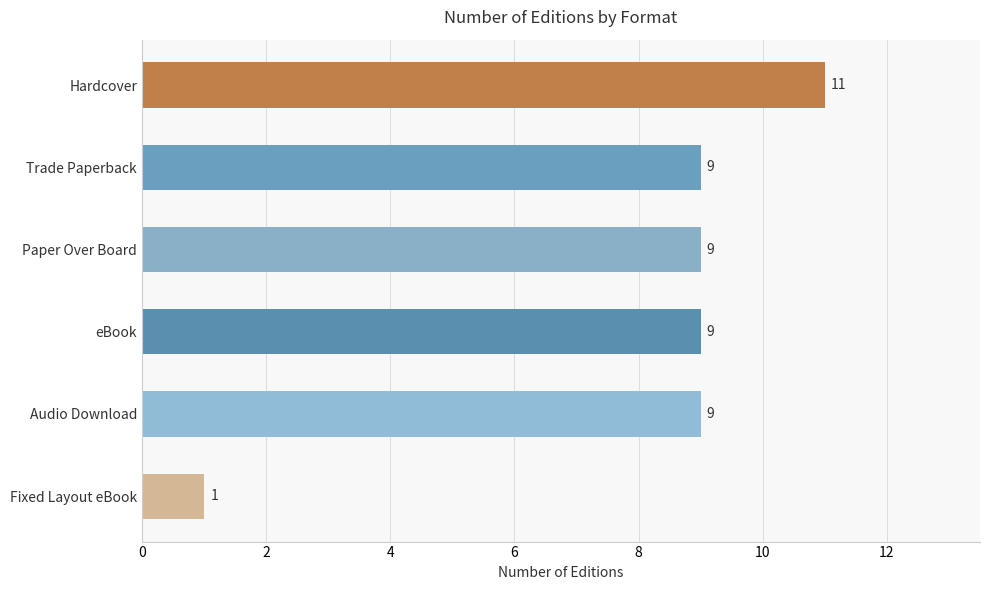

What is the smallest value displayed?

1